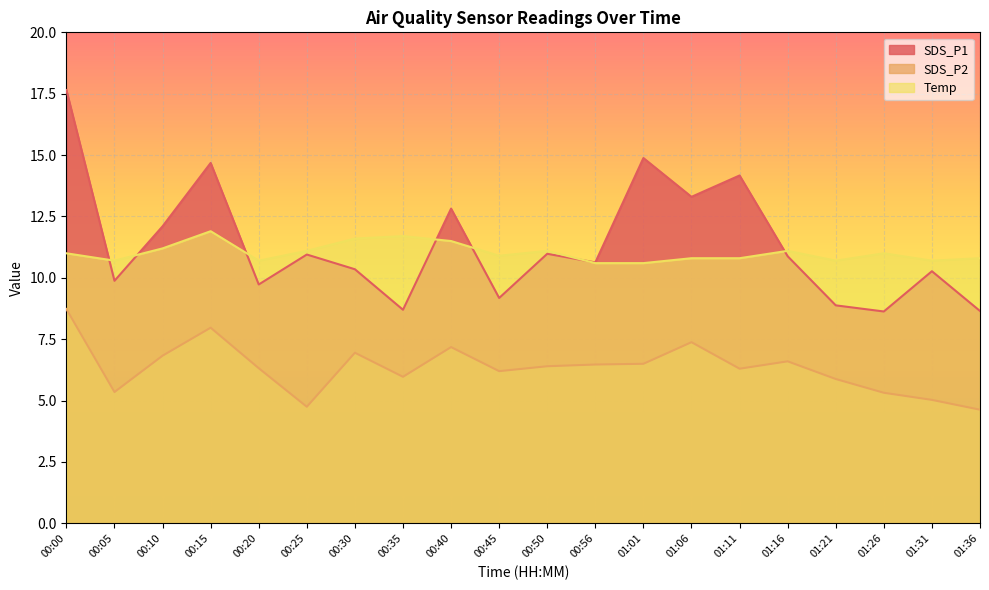

How many data points in SDS_P1 are less than 10?

7